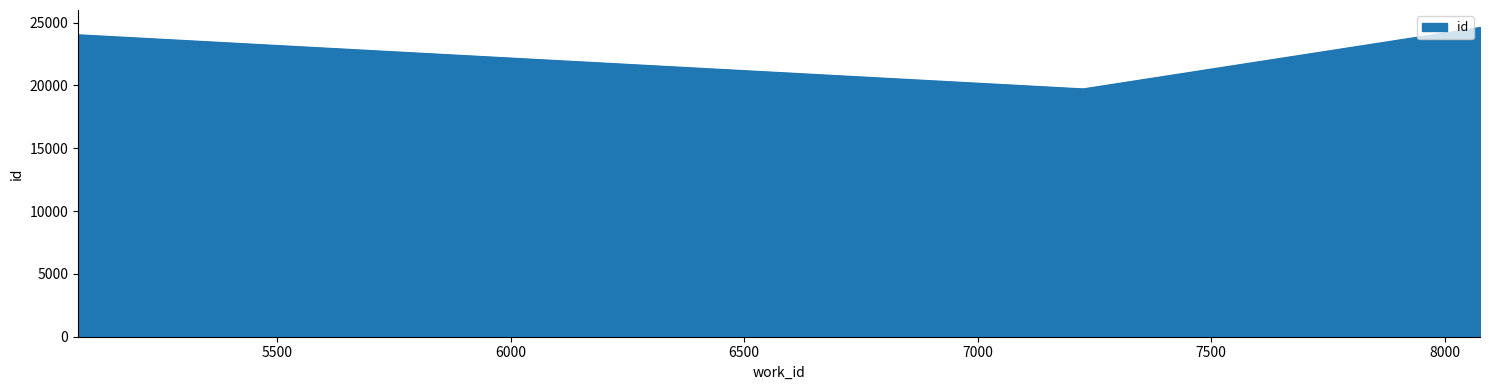

What value does the data have at 5073, to the nearest 50?

24000